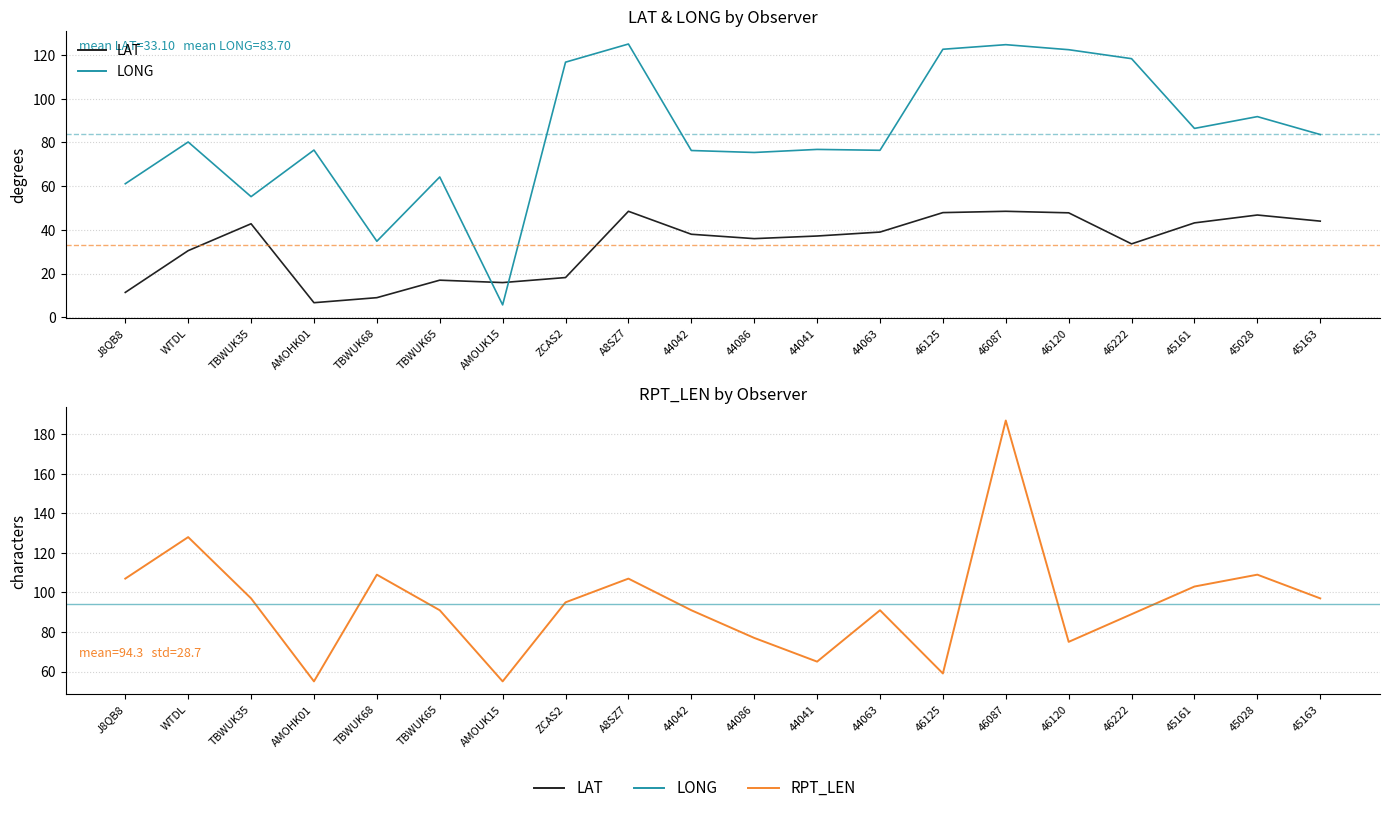

At which category does LONG reach its first local peak?

WTDL